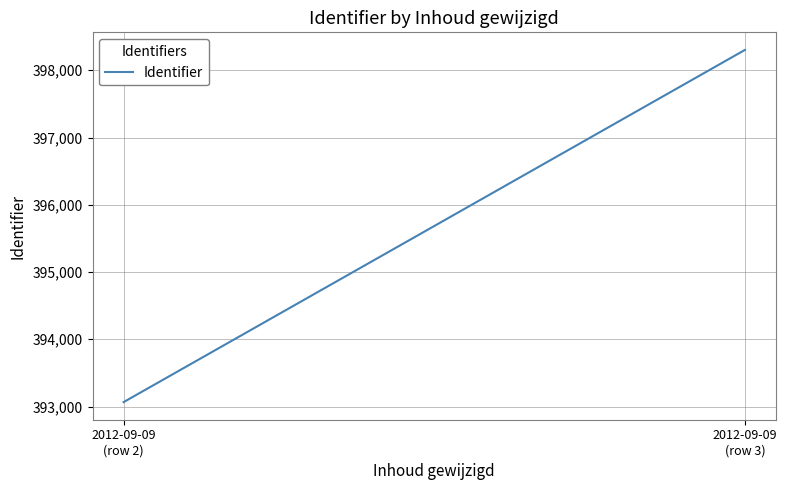

Which has a higher value, 2012-09-09
(row 2) or 2012-09-09
(row 3)?

2012-09-09
(row 3)